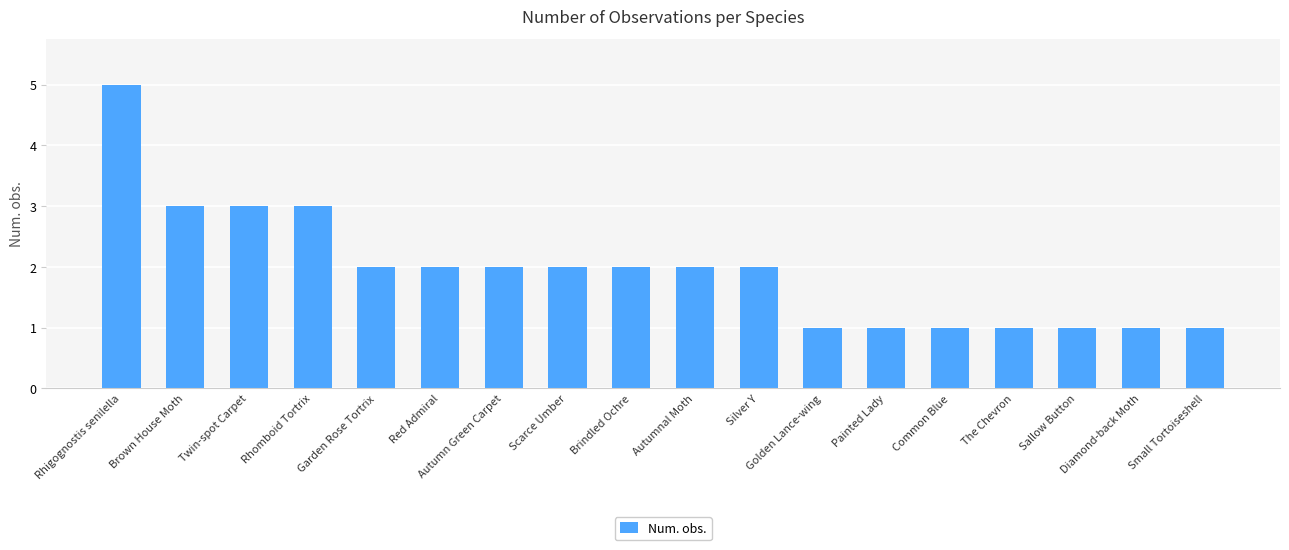

True or false: the data shows 2 at Red Admiral.

True